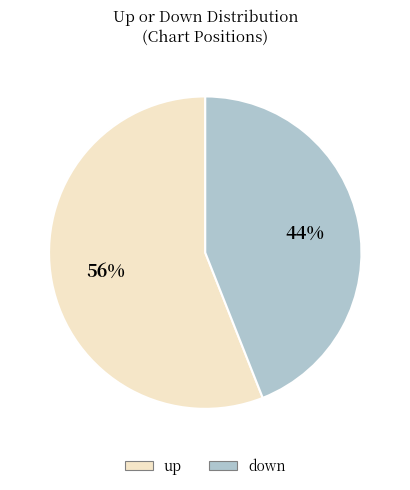

To the nearest percent, what is the difference between the largest and smallest slice percentages?

12%